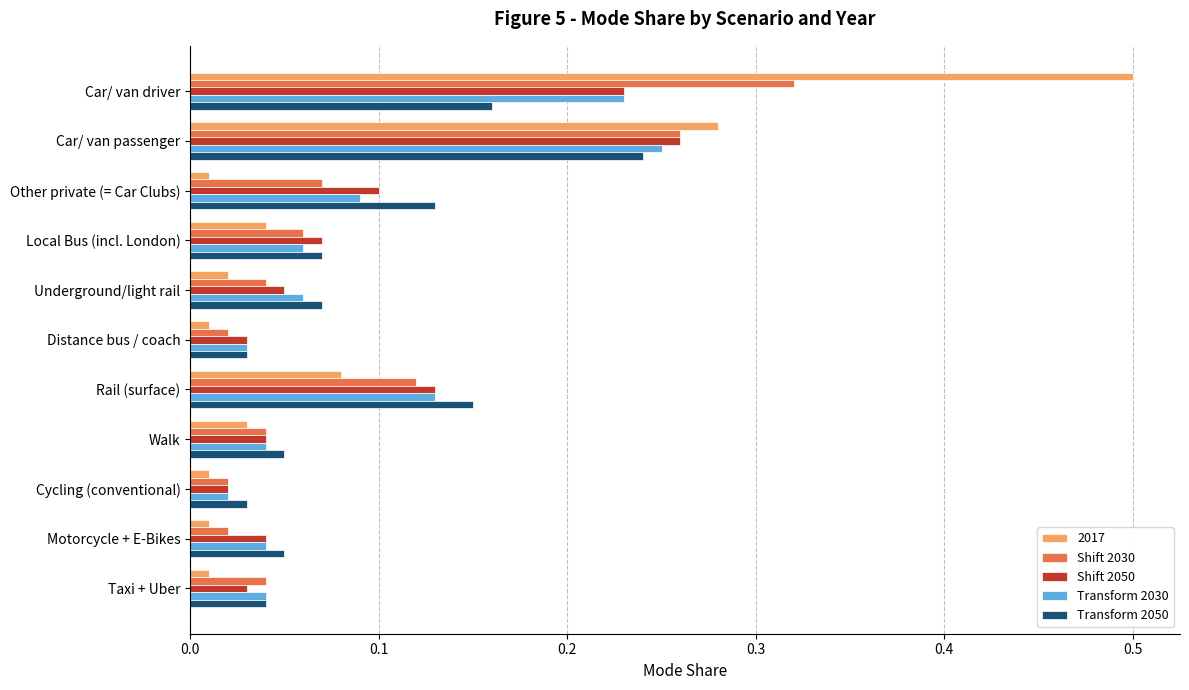

Which series changed the most between Local Bus (incl. London) and Rail (surface)?

Transform 2050